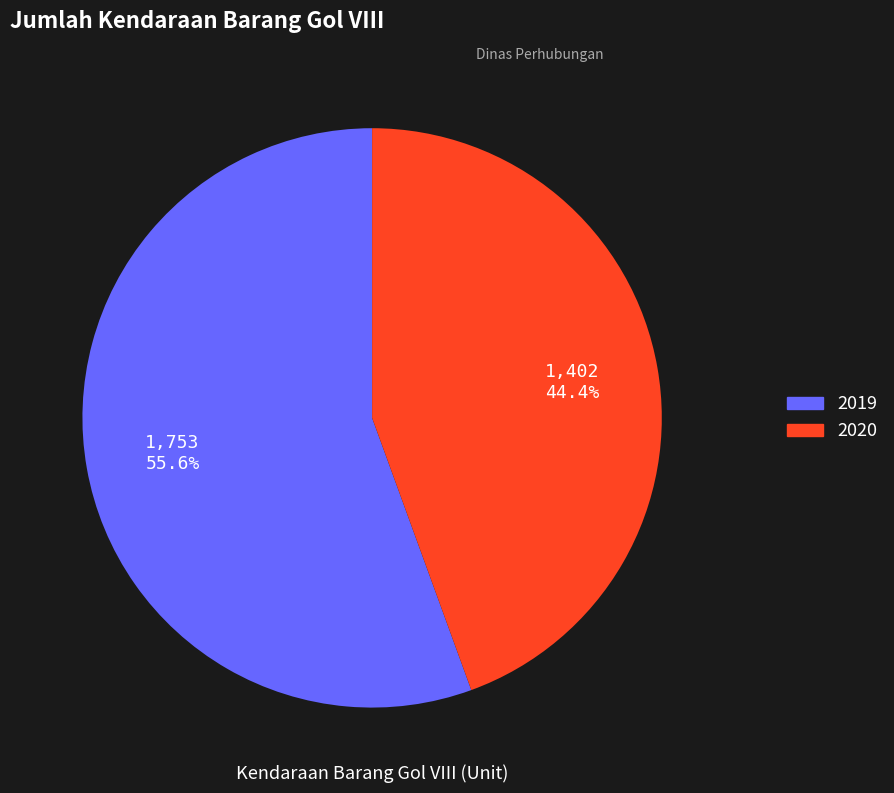

Count the number of slices in the pie.

2